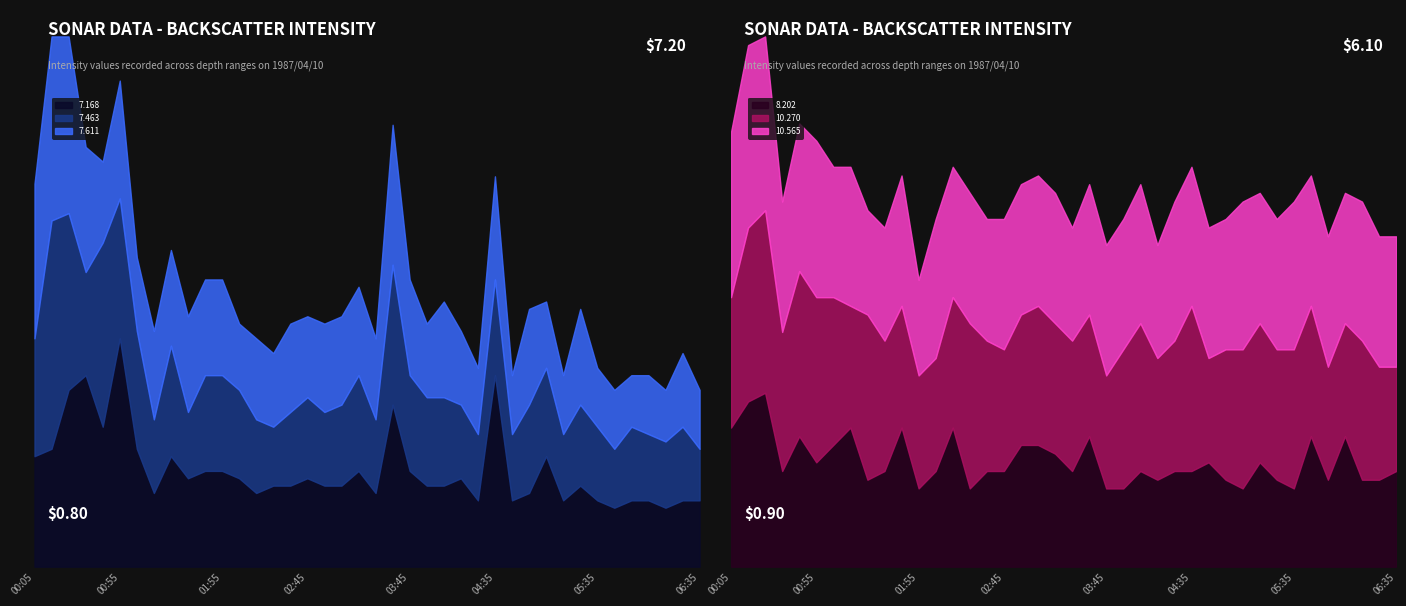

What is the difference between the second highest and minimum values in the 8.202 series?

1.0